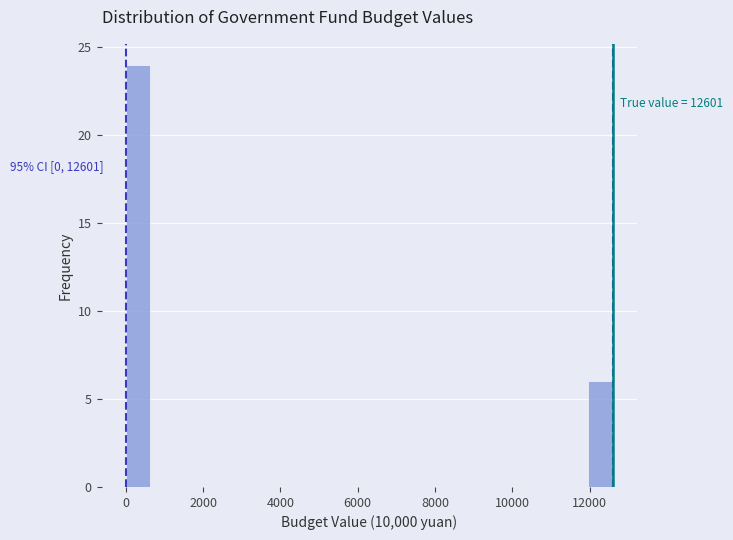

Around what value on the x-axis is the tallest bar? Give the approximate position of its centre, as read against the axis.

400